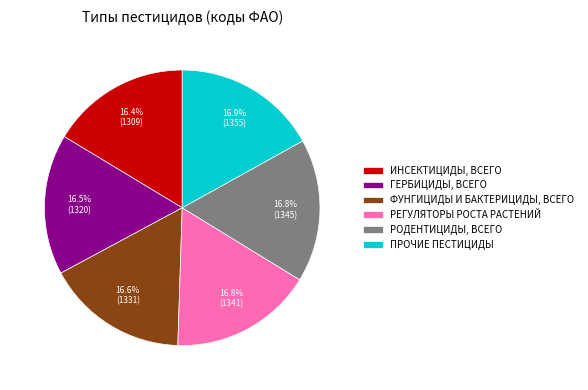

What is the ratio of the value at ПРОЧИЕ ПЕСТИЦИДЫ to the value at ИНСЕКТИЦИДЫ, ВСЕГО?

1.0